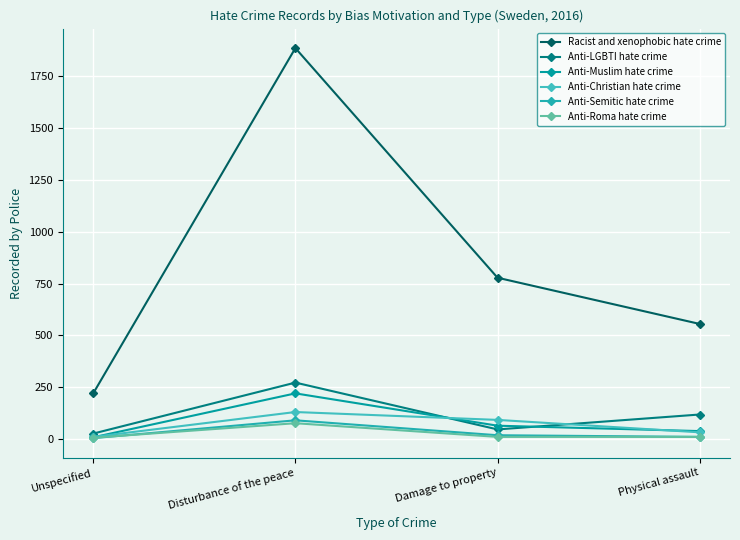

What are all the series names shown in the legend?

Racist and xenophobic hate crime, Anti-LGBTI hate crime, Anti-Muslim hate crime, Anti-Christian hate crime, Anti-Semitic hate crime, Anti-Roma hate crime